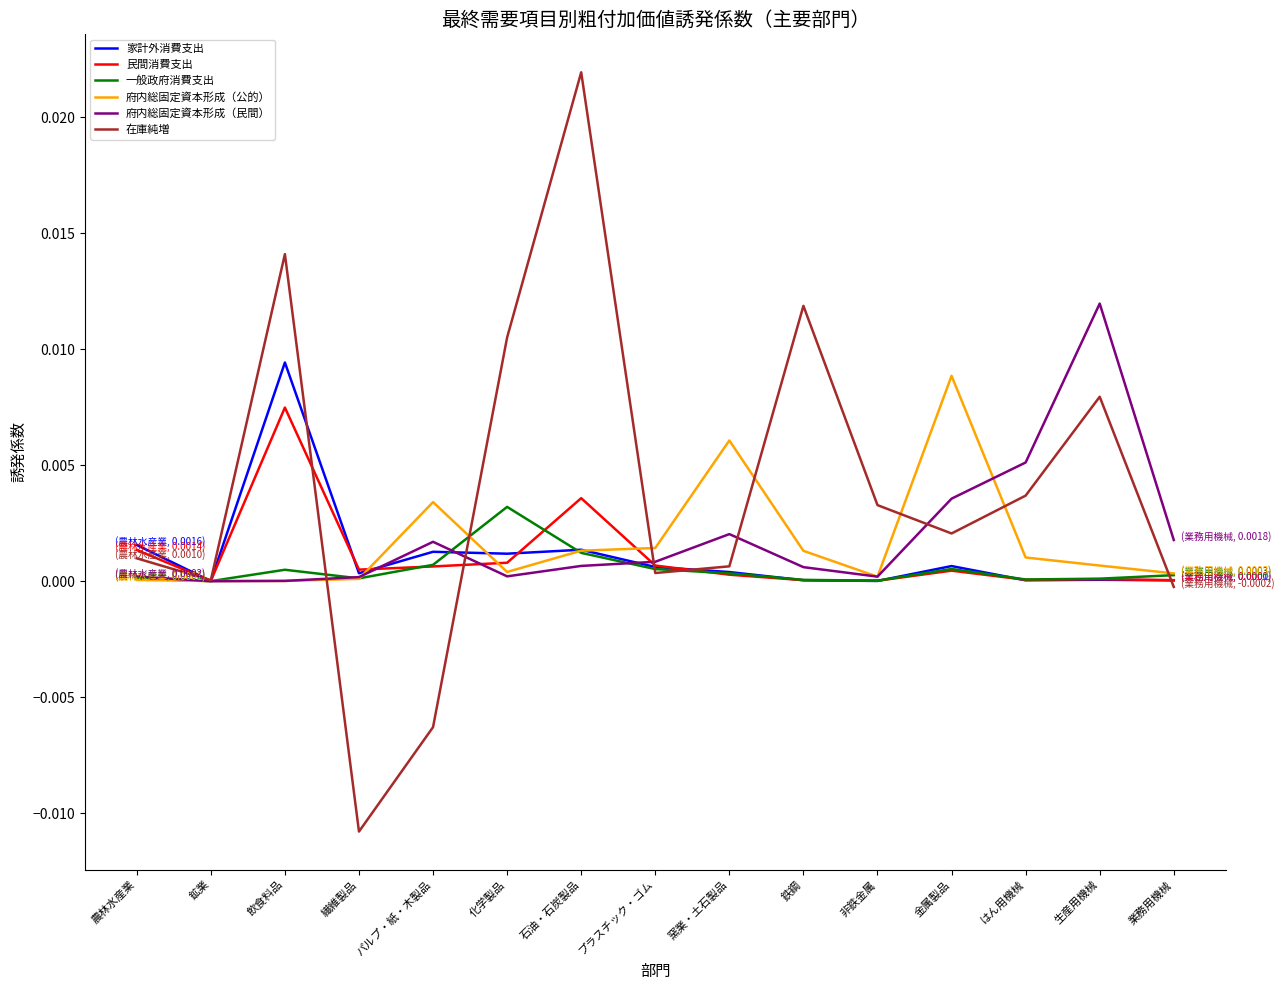

Between プラスチック・ゴム and 非鉄金属, which series saw the biggest shift?

在庫純増